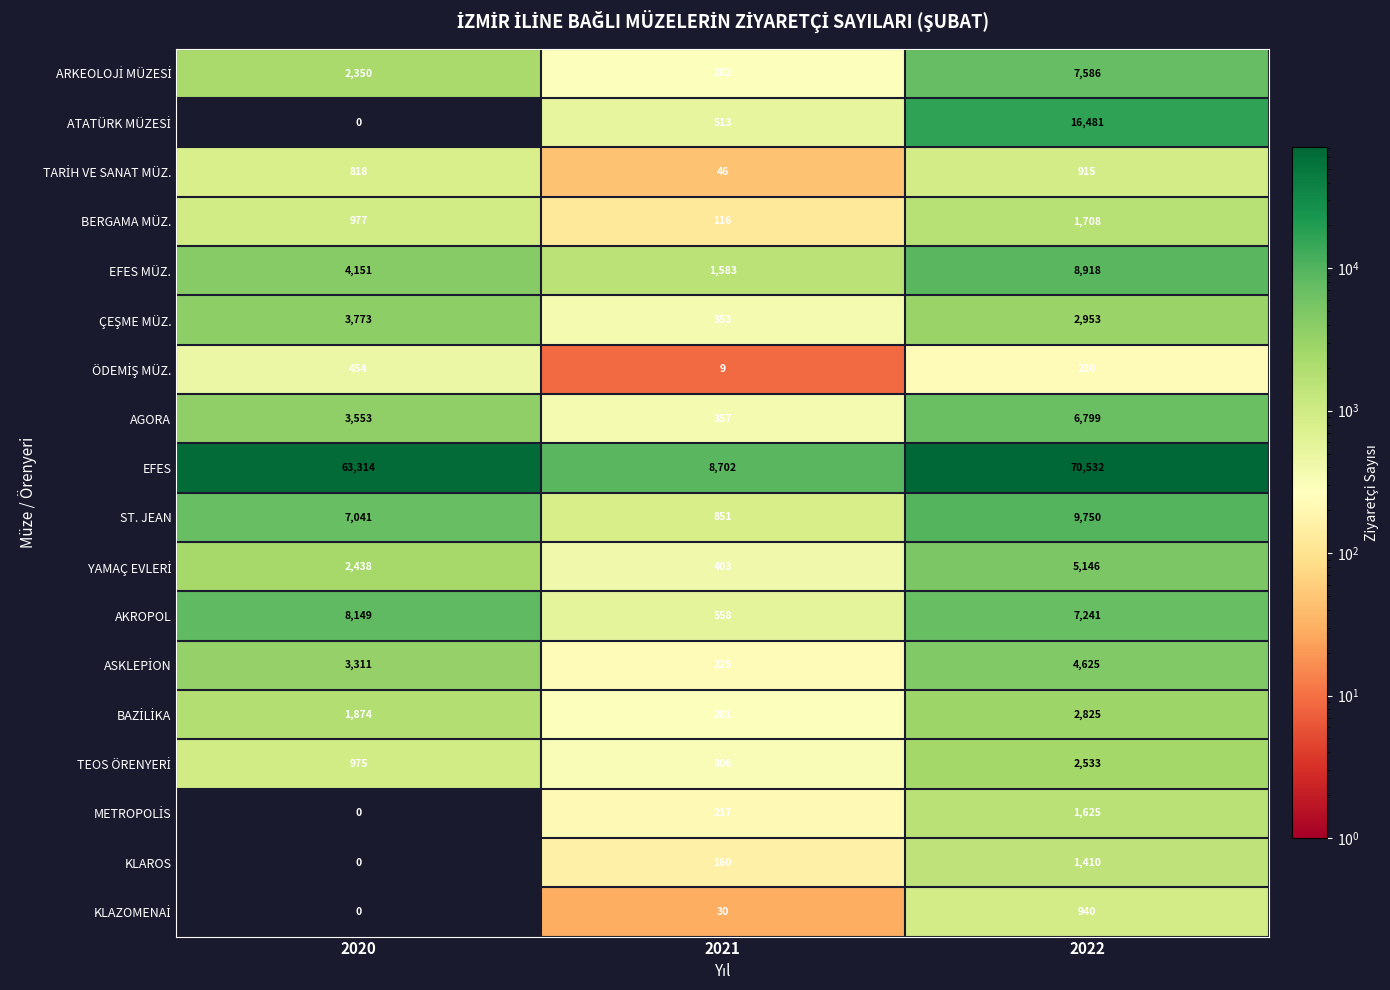

The value of BERGAMA MÜZ. at 2020 is 1475. True or false?

False